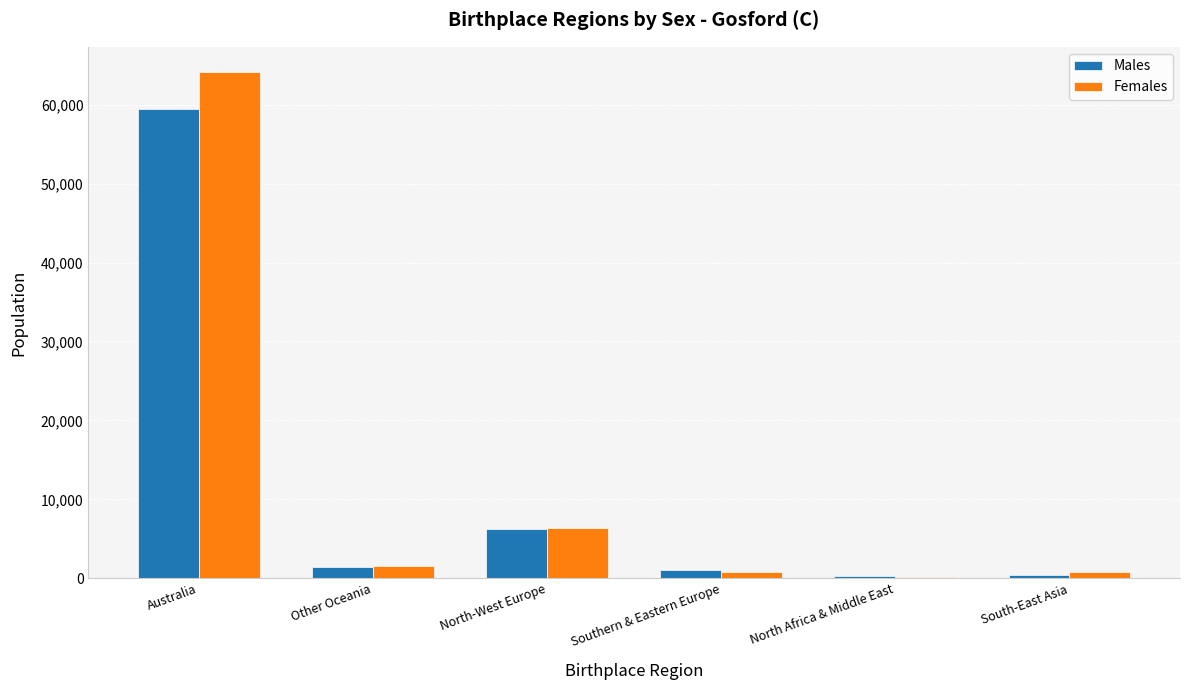

True or false: Males has a value of 8550 at North-West Europe.

False